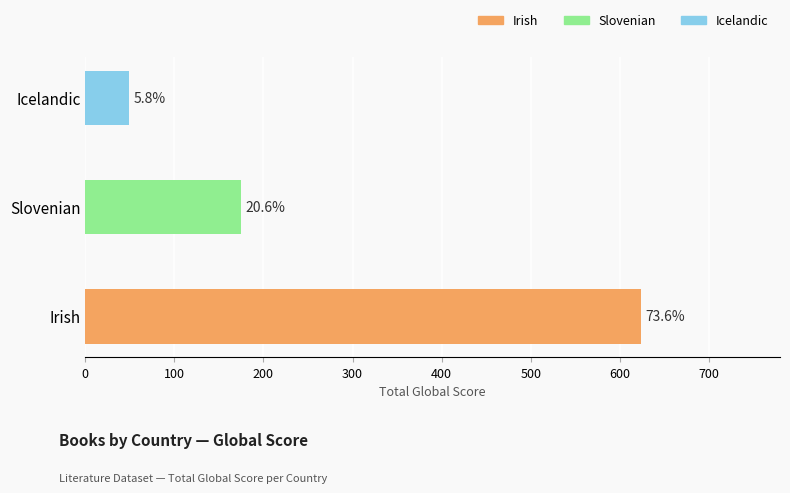

Is it true that the value at Irish is 624?

True